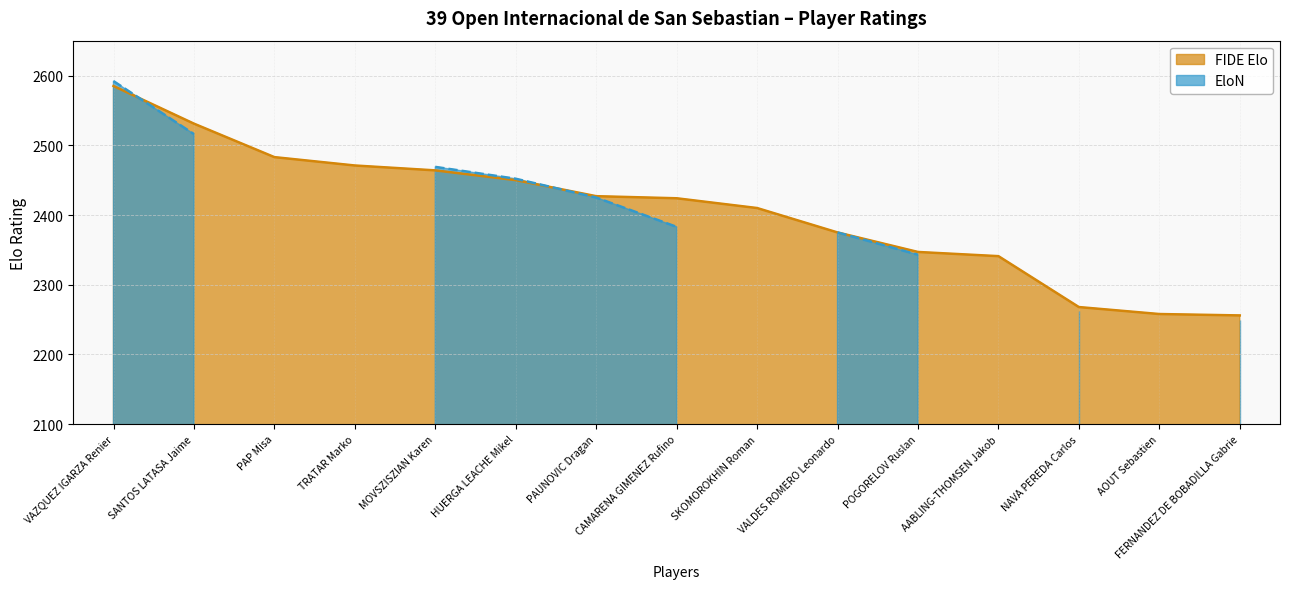

Reading left to right, extract all data points from this chart.

VAZQUEZ IGARZA Renier=2585	SANTOS LATASA Jaime=2531	PAP Misa=2483	TRATAR Marko=2471	MOVSZISZIAN Karen=2464	HUERGA LEACHE Mikel=2450	PAUNOVIC Dragan=2427	CAMARENA GIMENEZ Rufino=2424	SKOMOROKHIN Roman=2410	VALDES ROMERO Leonardo=2375	POGORELOV Ruslan=2347	AABLING-THOMSEN Jakob=2341	NAVA PEREDA Carlos=2268	AOUT Sebastien=2258	FERNANDEZ DE BOBADILLA Gabrie=2256